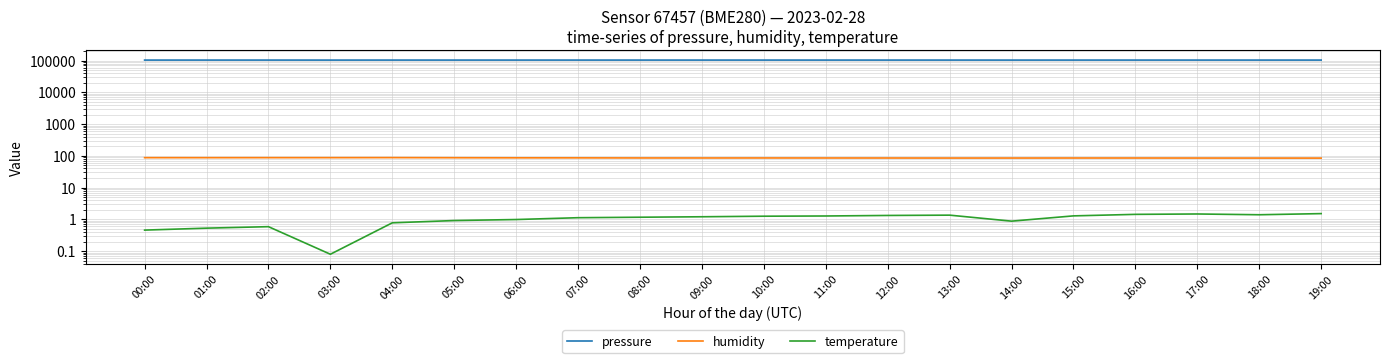

True or false: temperature and pressure intersect in this chart.

False